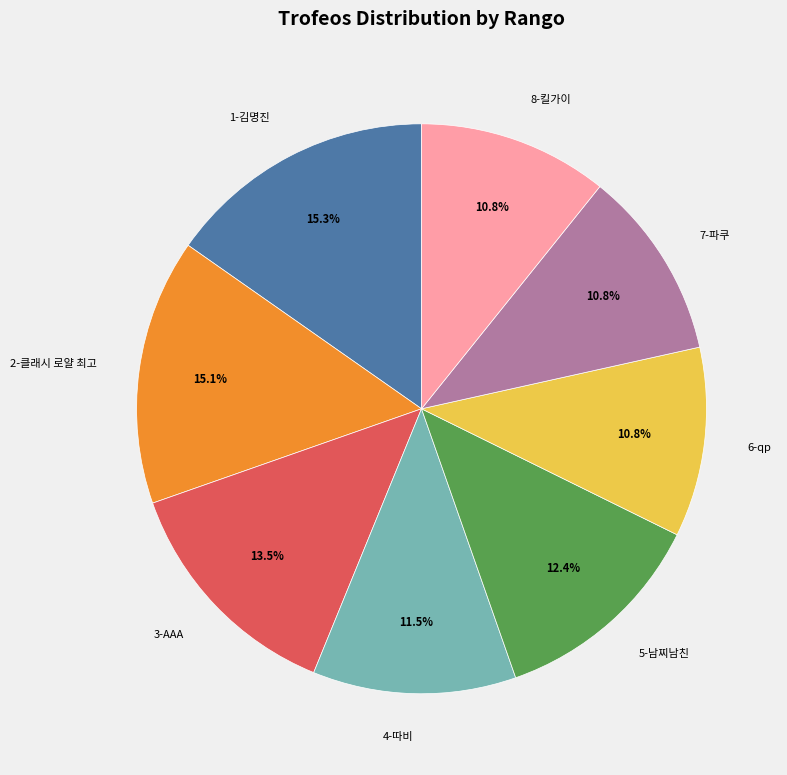

Approximately how many times larger is the value at 8-킬가이 compared to 1-김명진?

0.7